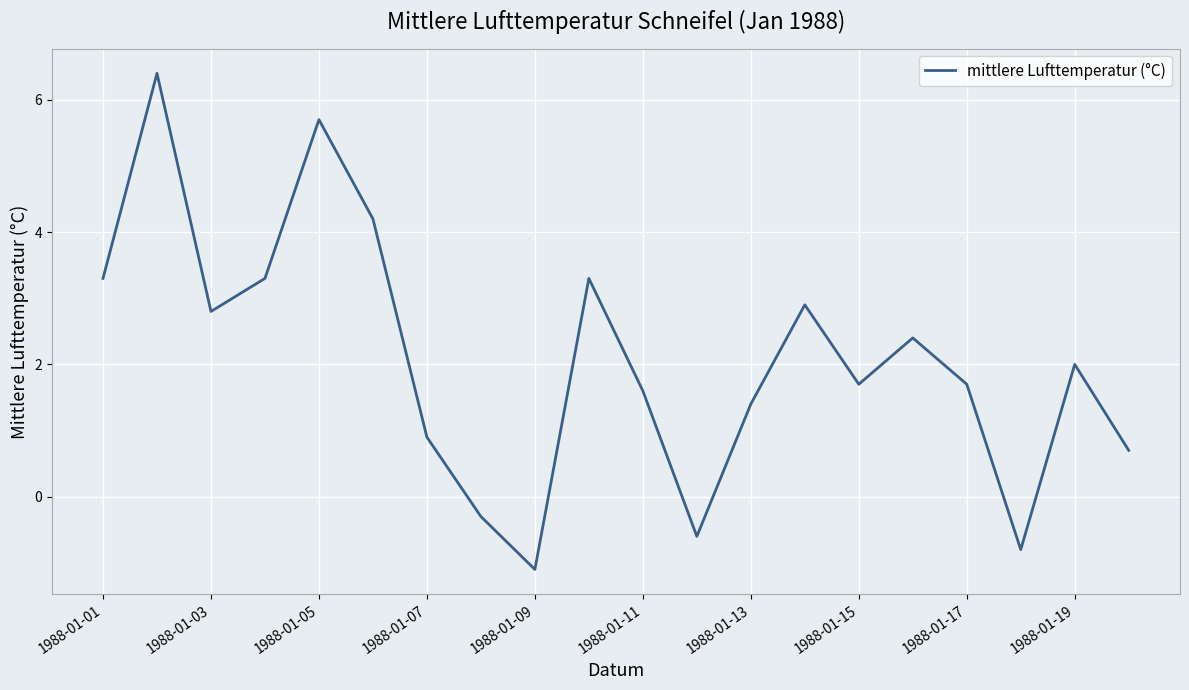

What is the smallest value displayed?

-1.1